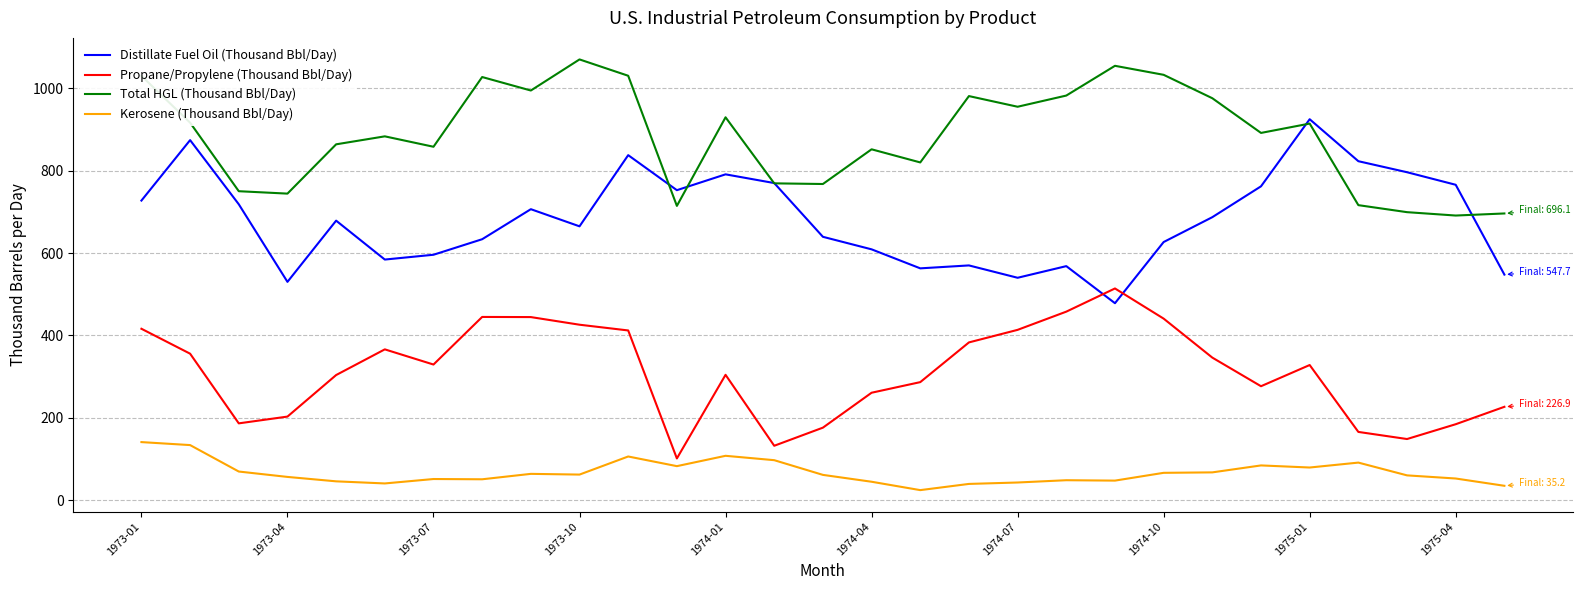

Which series has the largest total across all categories?

Total HGL (Thousand Bbl/Day)